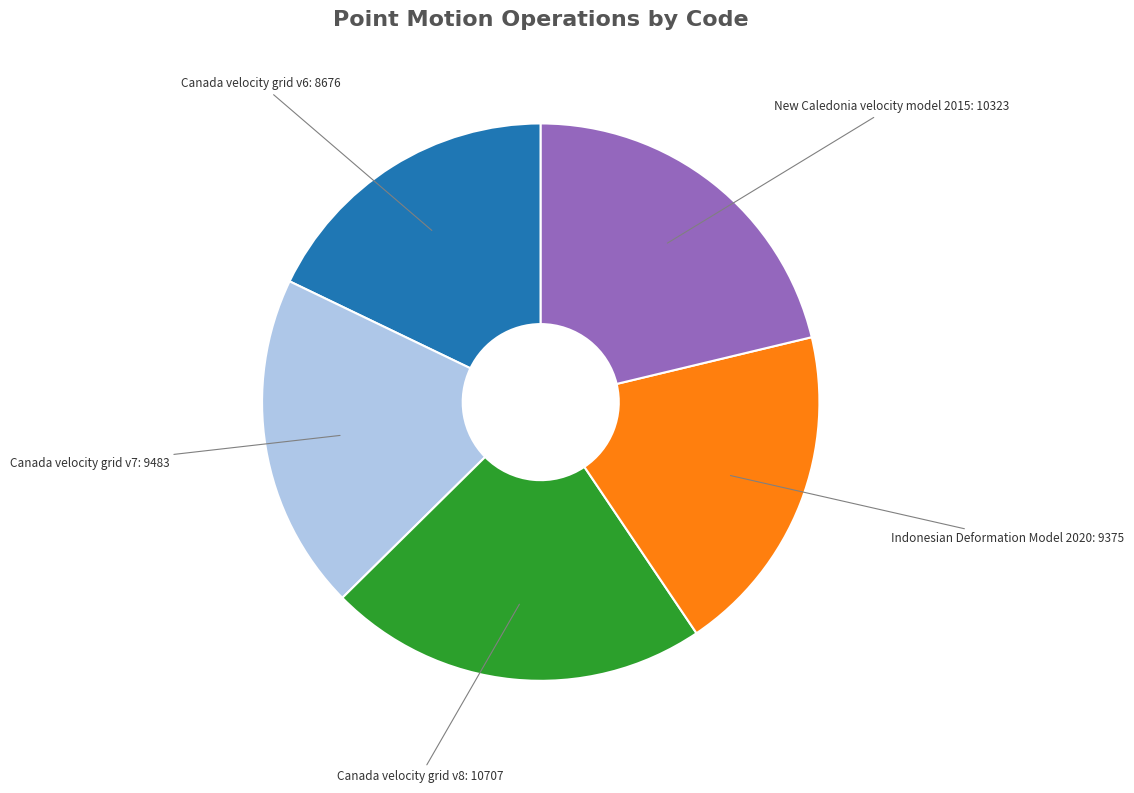

Between Canada velocity grid v6 and Canada velocity grid v7, which is larger?

Canada velocity grid v7